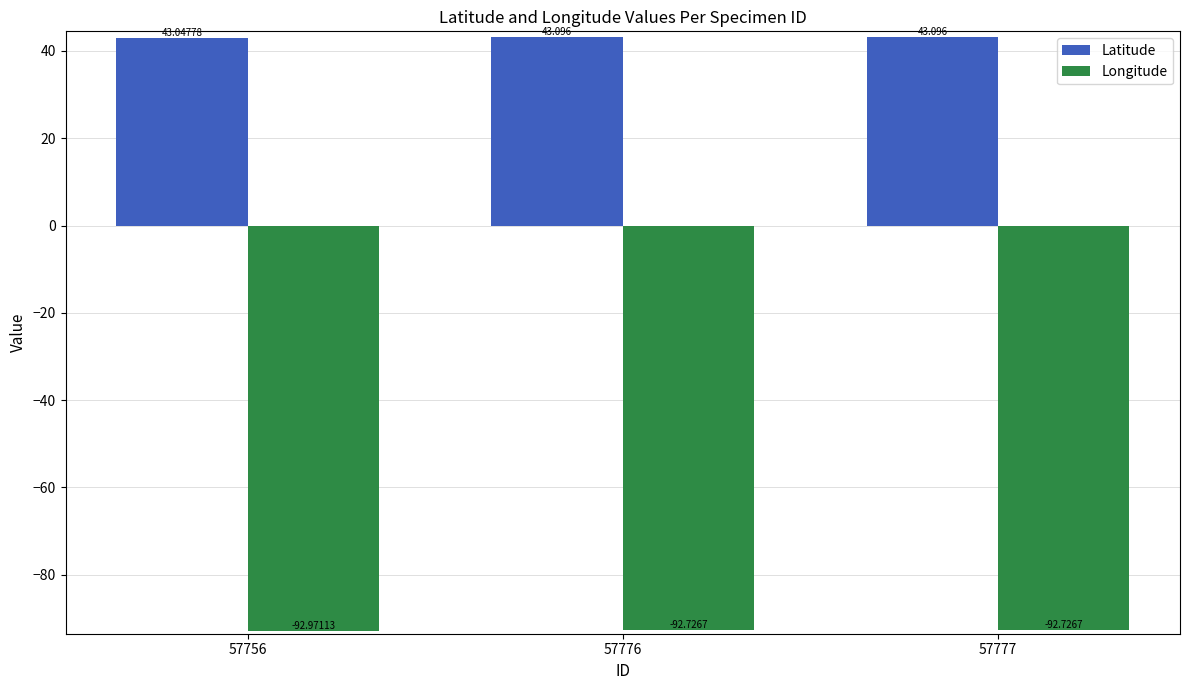

Rank the series at 57756 from highest to lowest value.

Latitude, Longitude